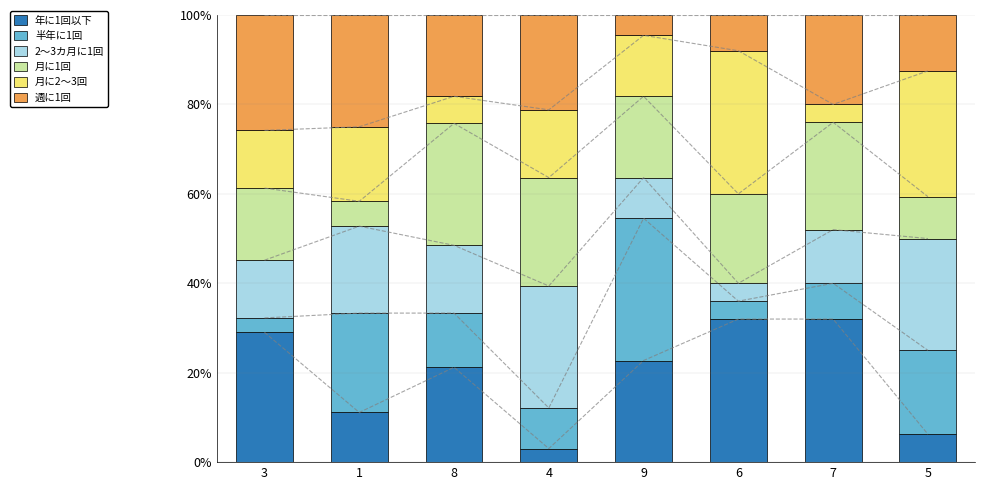

Which series has the widest spread of values?

年に1回以下